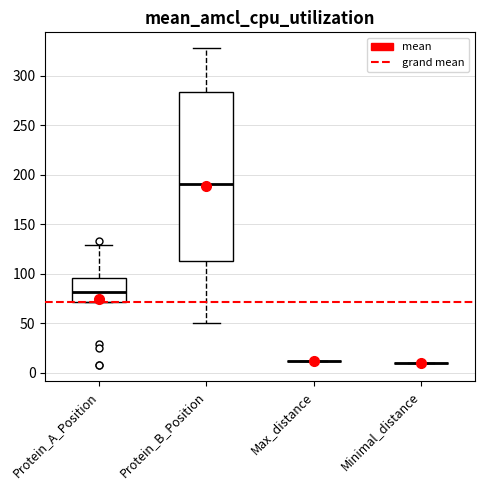

Reading left to right, transcribe this box plot: for each box, give where its median line is, the range the box spans, and where its two whiskers end, as read against the y-axis. The values are not printed on the chart, so give them approximately, as read against the axis.

Protein_A_Position: median 80, box 70 to 95, whiskers 70 to 130
Protein_B_Position: median 190, box 115 to 285, whiskers 50 to 330
Max_distance: box collapsed to a line at 10, whiskers 10 to 10
Minimal_distance: box collapsed to a line at 10, whiskers 10 to 10